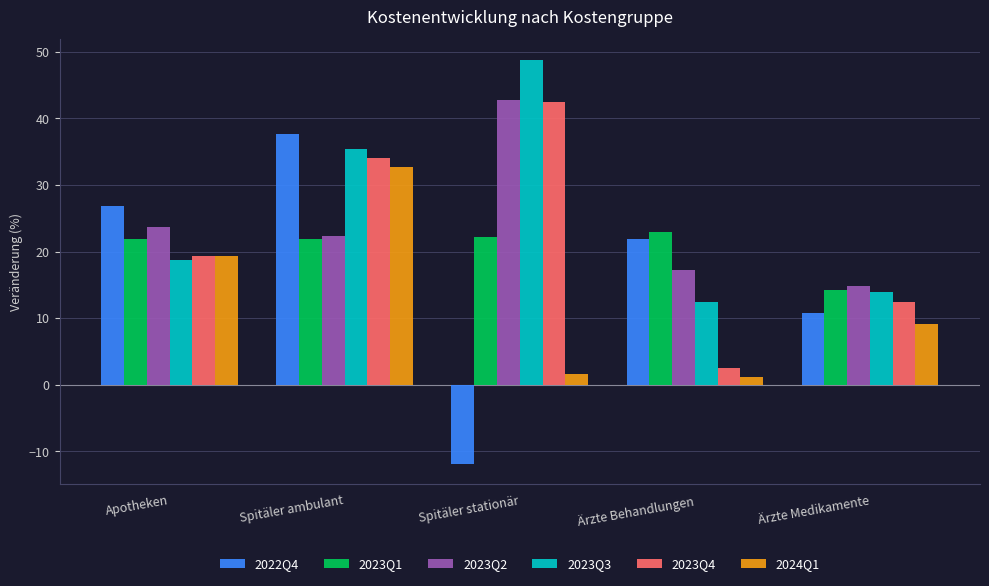

Rank the categories by 2022Q4 value from highest to lowest.

Spitäler ambulant, Apotheken, Ärzte Behandlungen, Ärzte Medikamente, Spitäler stationär